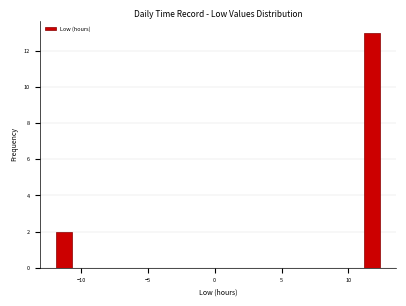

Read against the x-axis, roughly where is the centre of the tallest bar?

11.5